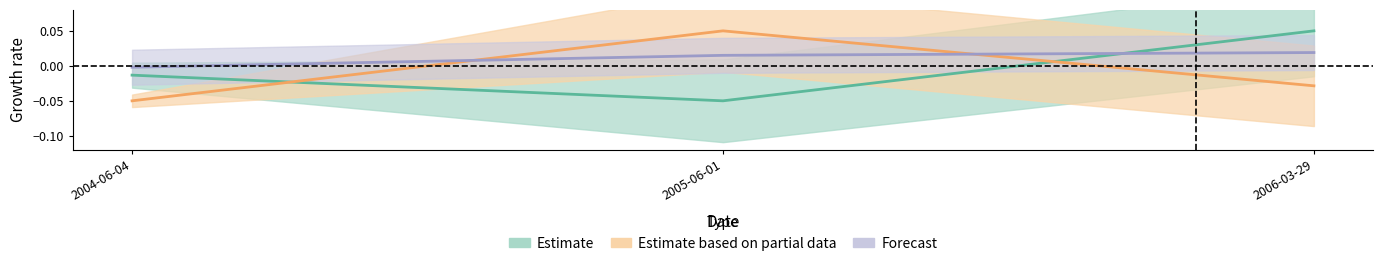

The value of pctVolumeTraded at 2005-06-01 is 0.1. True or false?

True